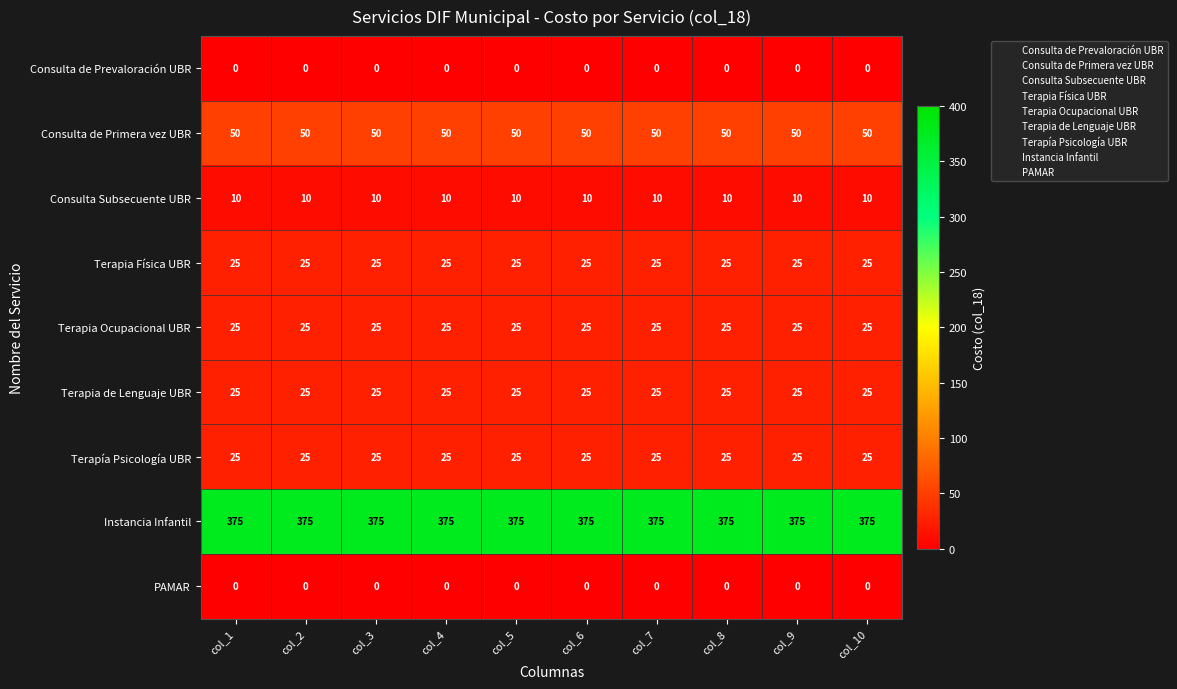

Read the Terapia de Lenguaje UBR value at col_1.

25